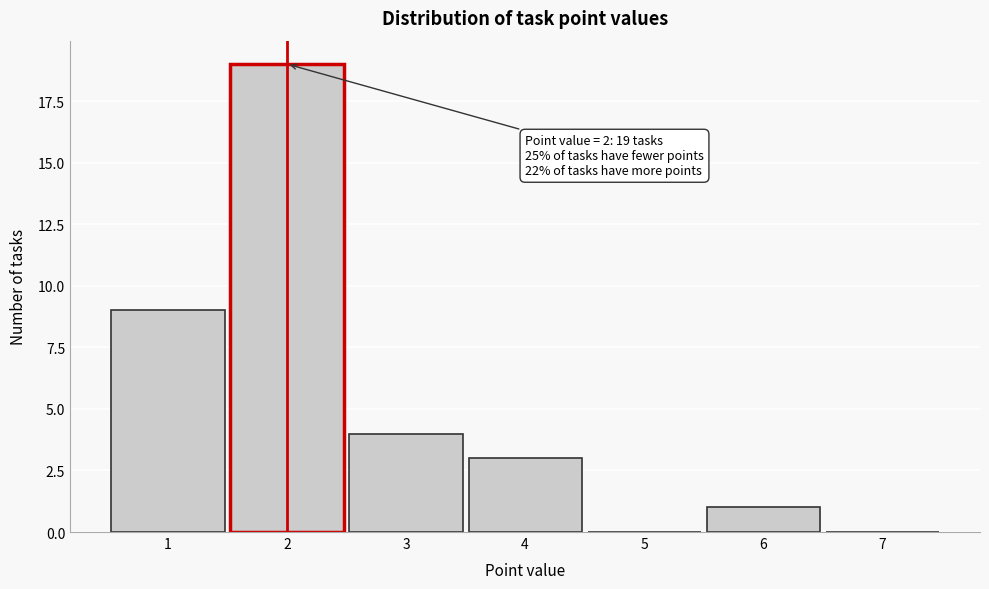

Over which range of the x-axis is the bar tallest?

1.5 to 2.5